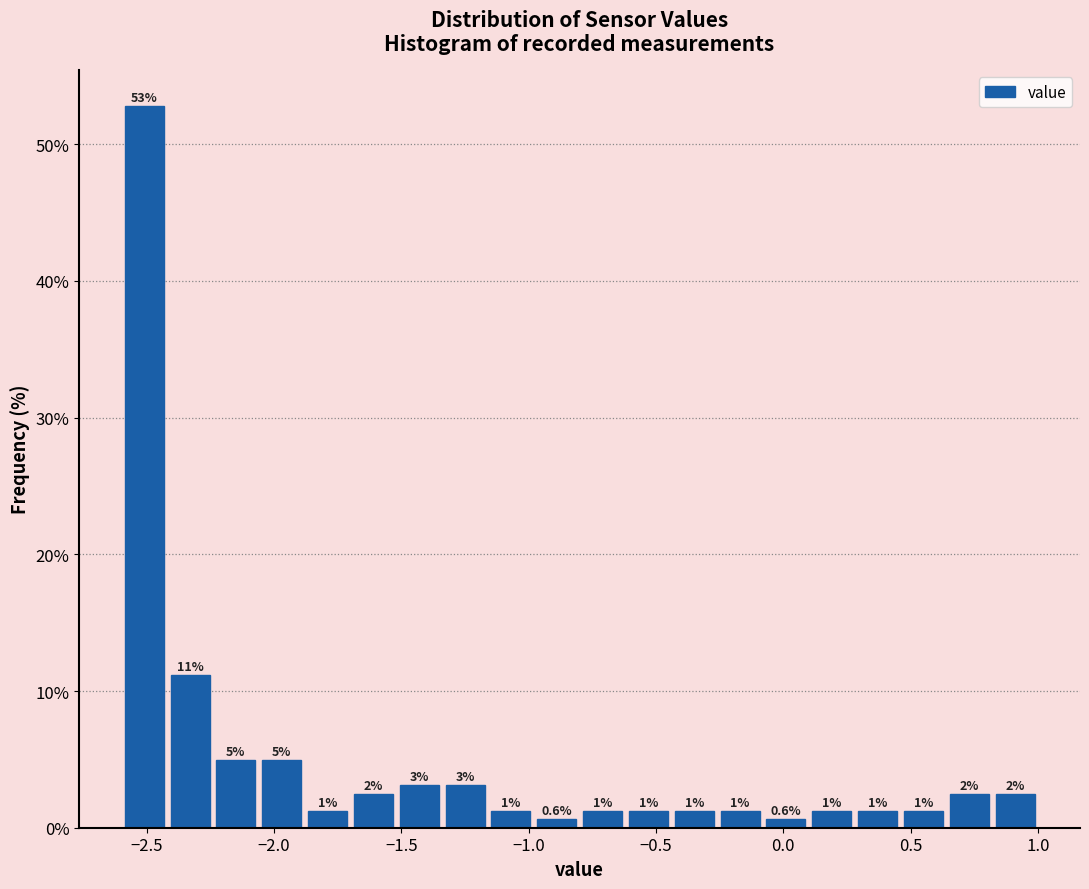

Around what value on the x-axis is the tallest bar? Give the approximate position of its centre, as read against the axis.

-2.50